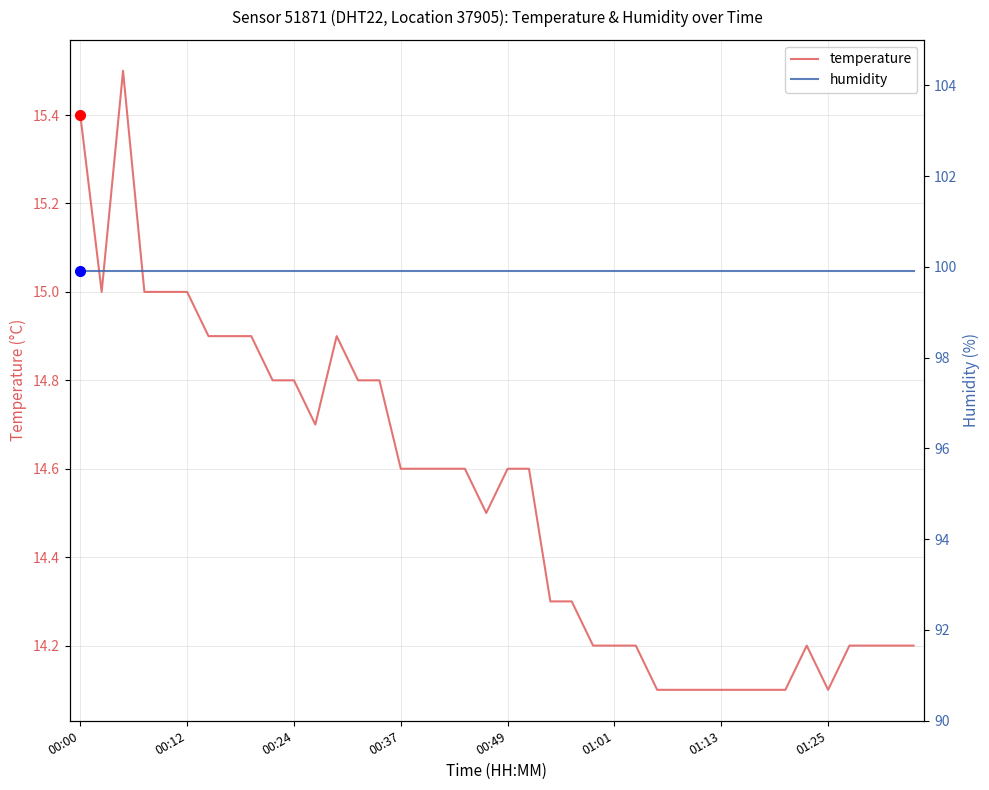

Is it true that temperature equals 14.2 at 24?

True